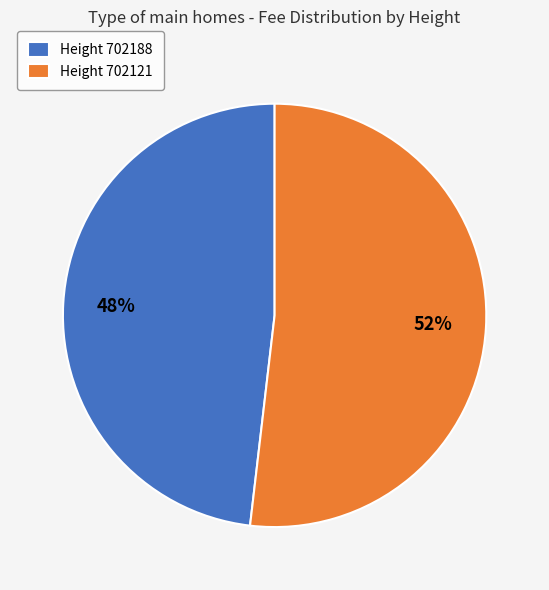

Which slice is the smallest?

Height 702188